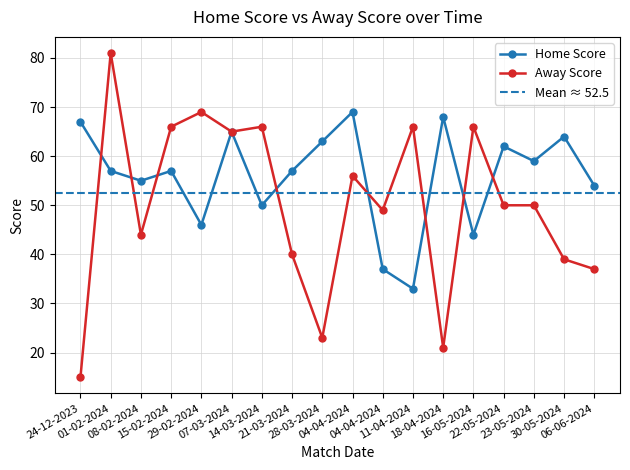

True or false: Away Score has a value of 33 at 22-05-2024.

False